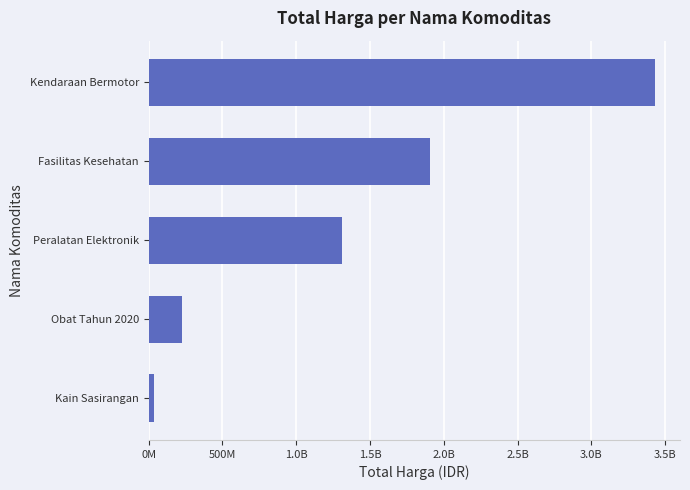

What is the greatest value displayed?

3428564100